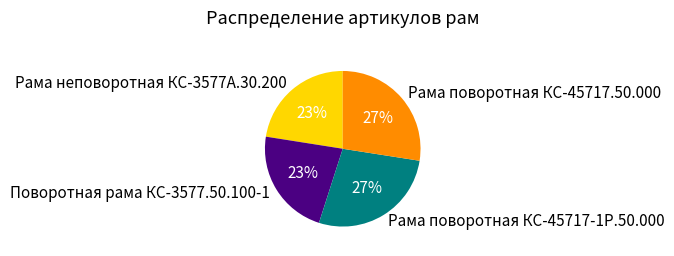

What is the ratio of the value at Рама неповоротная КС-3577А.30.200 to the value at Поворотная рама КС-3577.50.100-1?

1.0